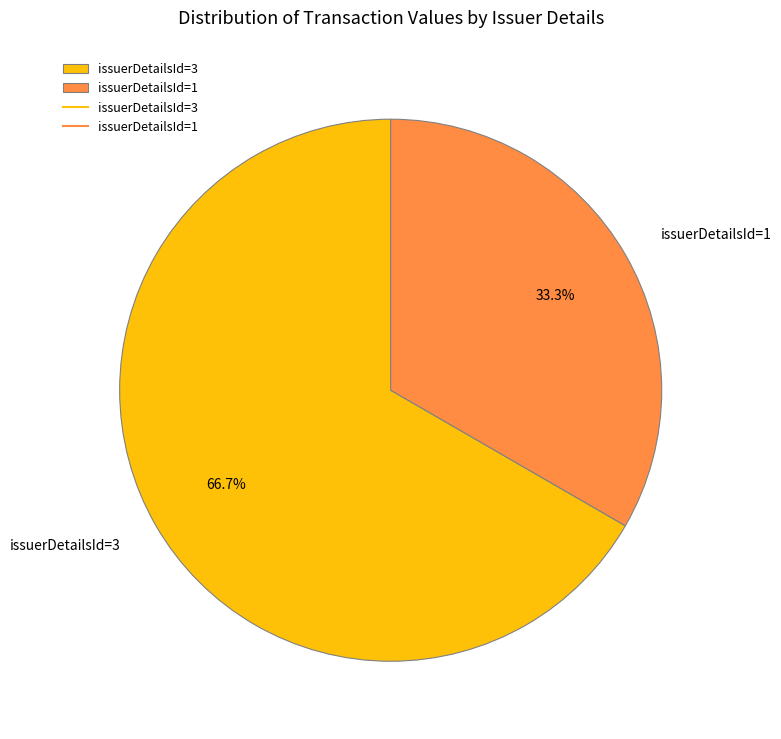

Which category has the smallest portion of the pie?

issuerDetailsId=1